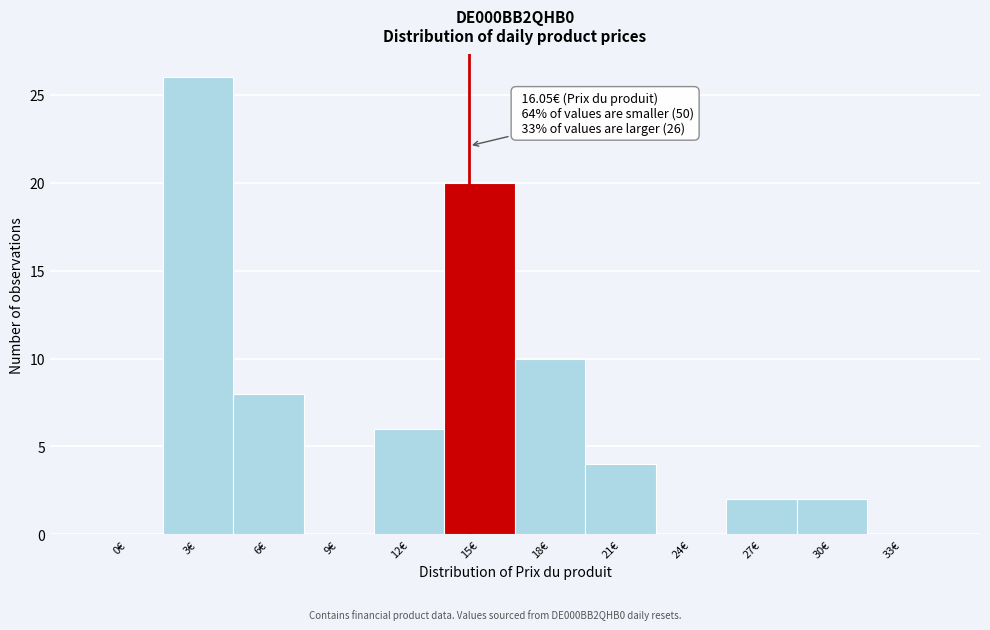

Reading left to right, list all the values displayed in this chart.

0€=0	3€=26	6€=8	9€=0	12€=6	15€=20	18€=10	21€=4	24€=0	27€=2	30€=2	33€=0